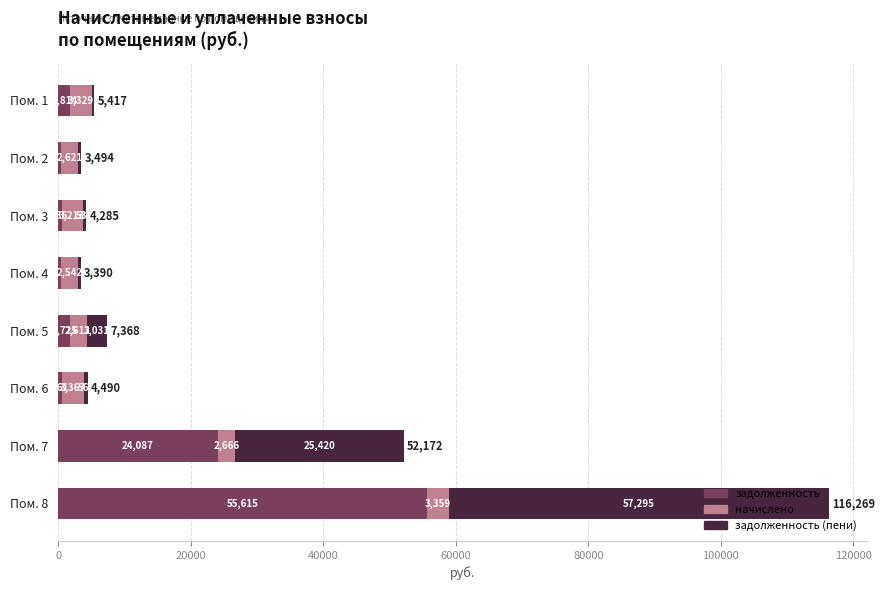

The задолженность series shows 423.7 at Пом. 4. True or false?

True